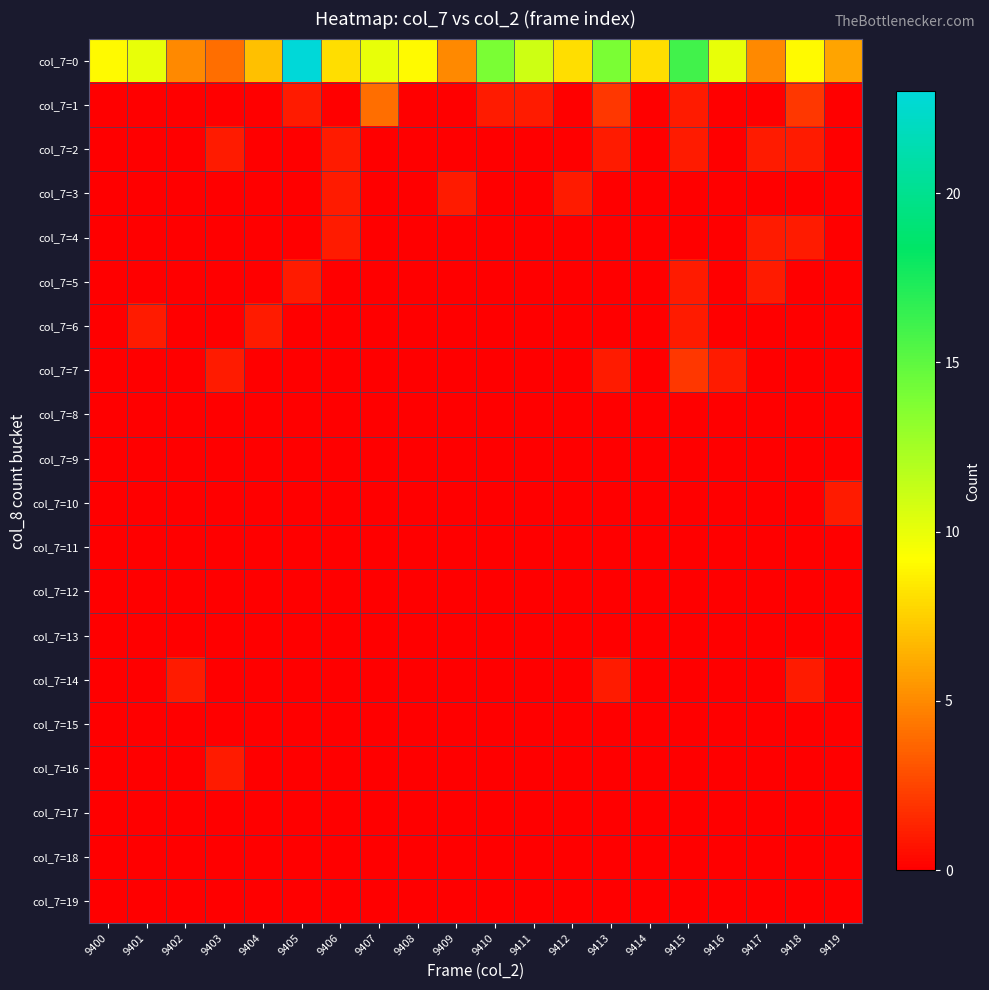

What is the difference between the highest and lowest values at 9417?

5